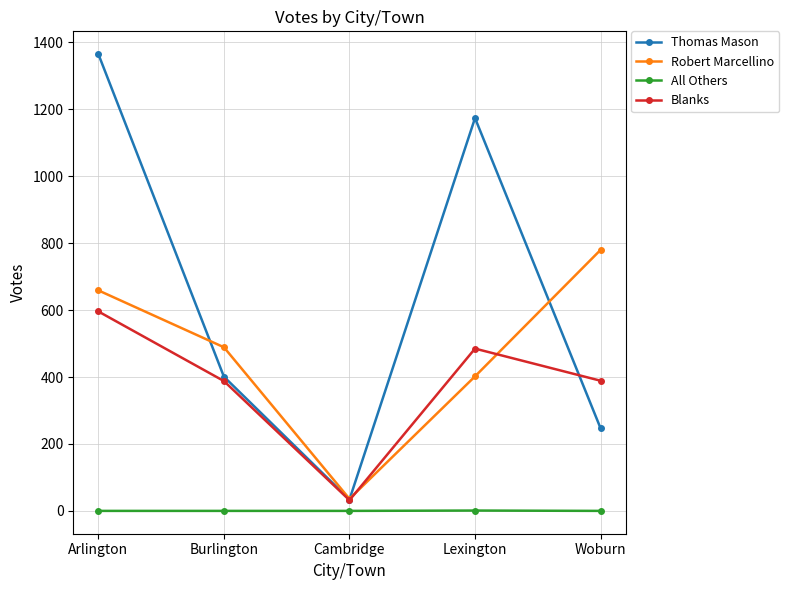

What is the minimum value for Thomas Mason?

34